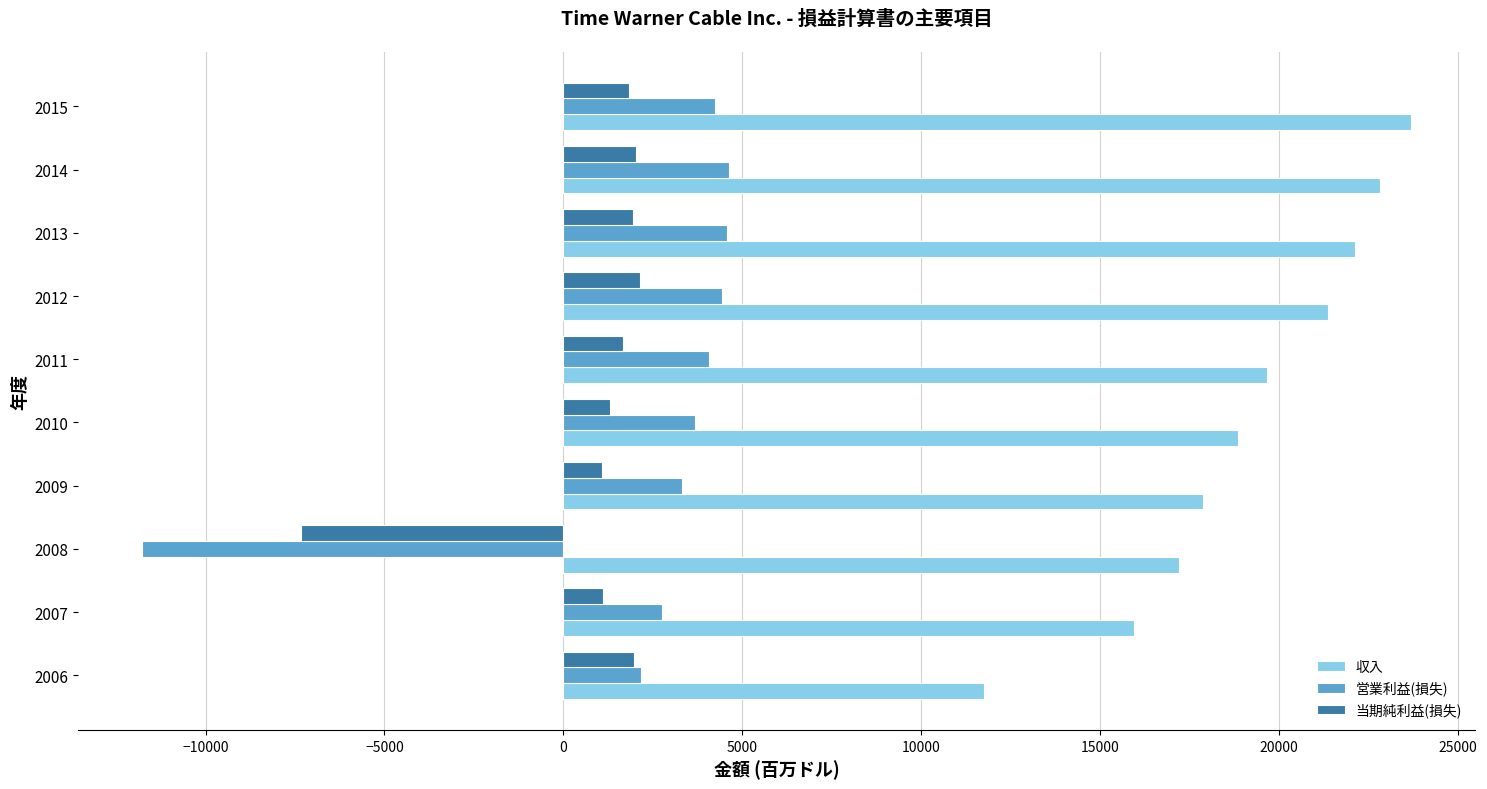

What is the difference between the maximum and minimum values in the 営業利益(損失) series?

16414